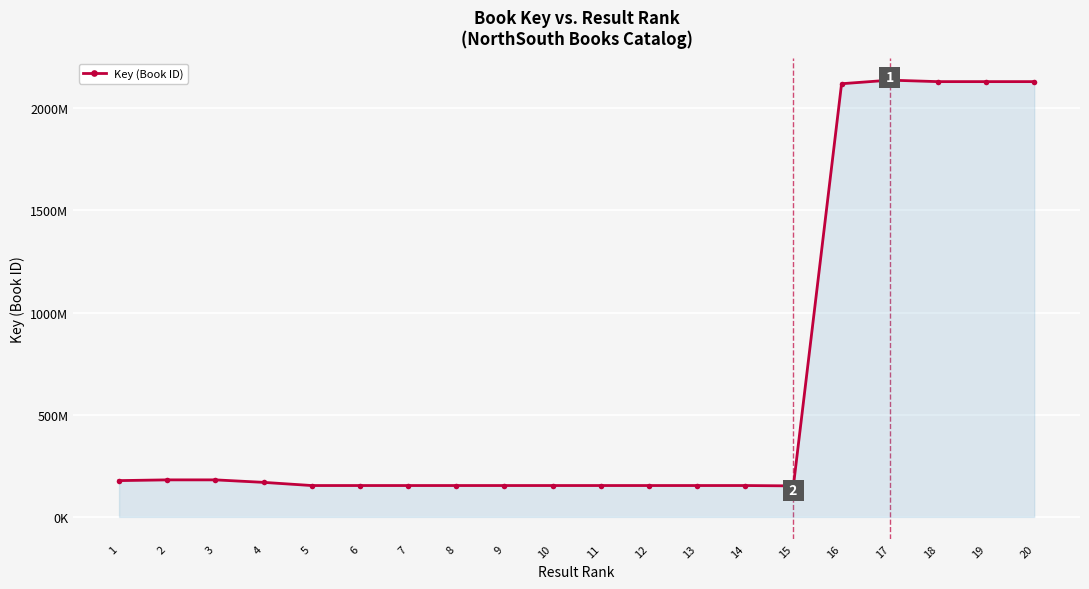

Reading left to right, extract all data points from this chart.

1=177747105	2=181368531	3=181366910	4=169155075	5=153630986	6=153629696	7=153631342	8=153630674	9=153630103	10=153630326	11=153630503	12=153631474	13=153630461	14=153628275	15=151880102	16=2120133182	17=2137641560	18=2130401153	19=2130390832	20=2130383562